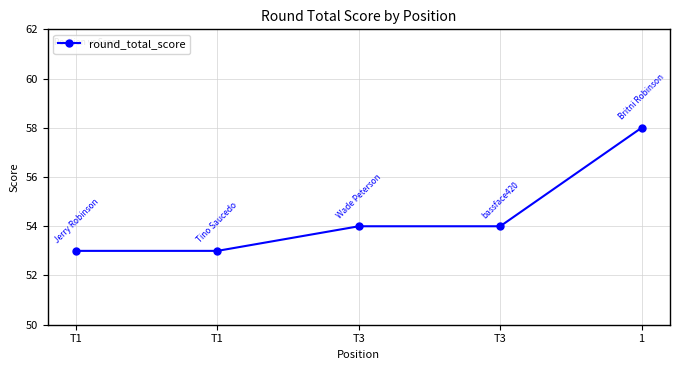

What is the sum of all values?

272